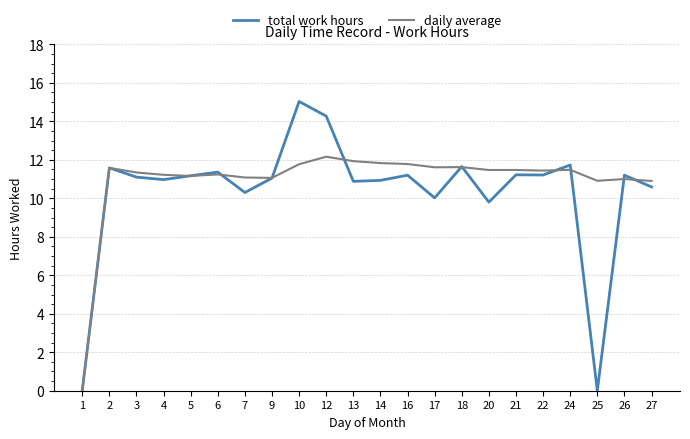

What is the difference between the daily average values at 22 and 25?

0.5